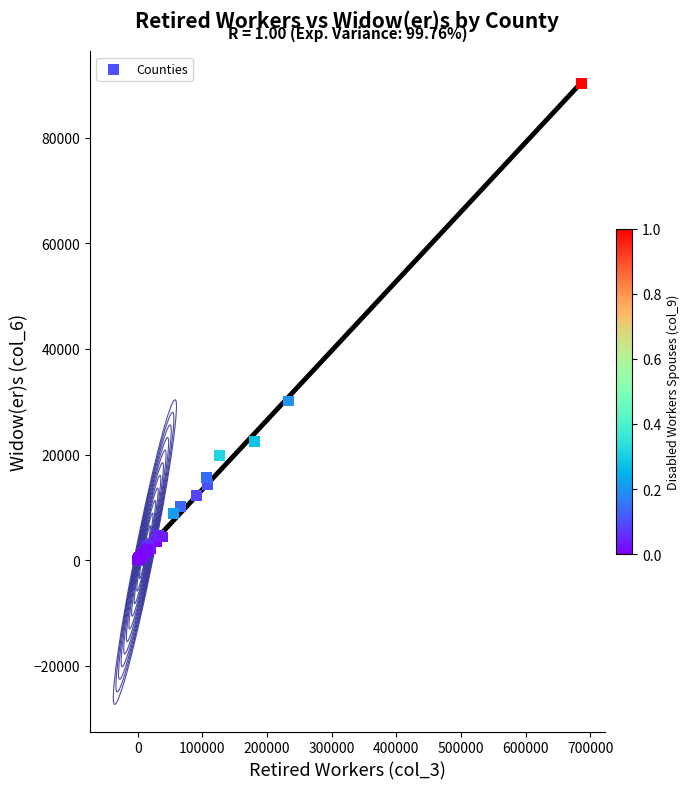

What Y value in the scatter plot is closest to 45105?

30145